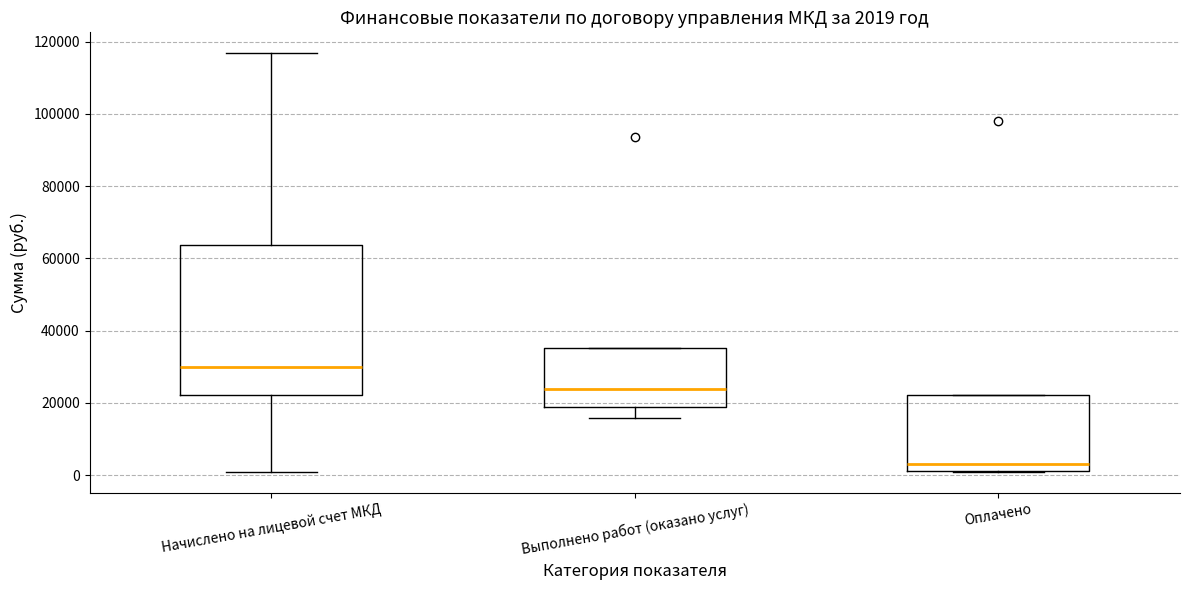

Which box has the highest median line?

Начислено на лицевой счет МКД